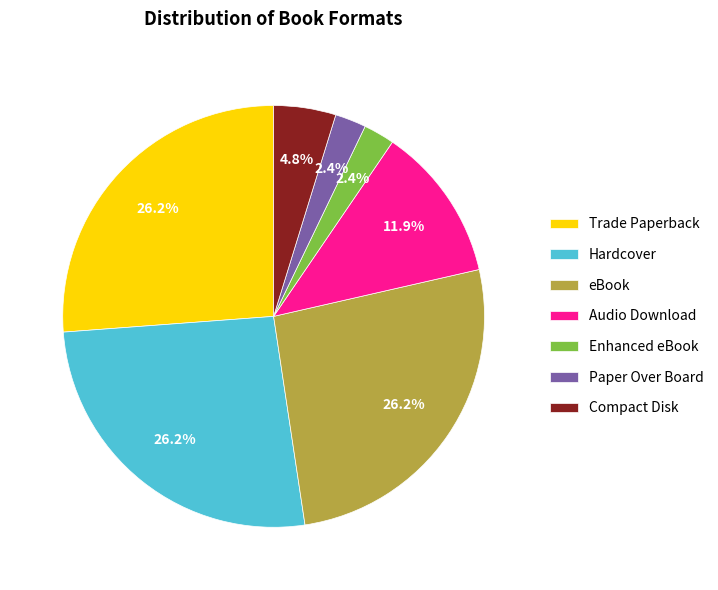

What portion of the pie excludes Compact Disk?

95.2%